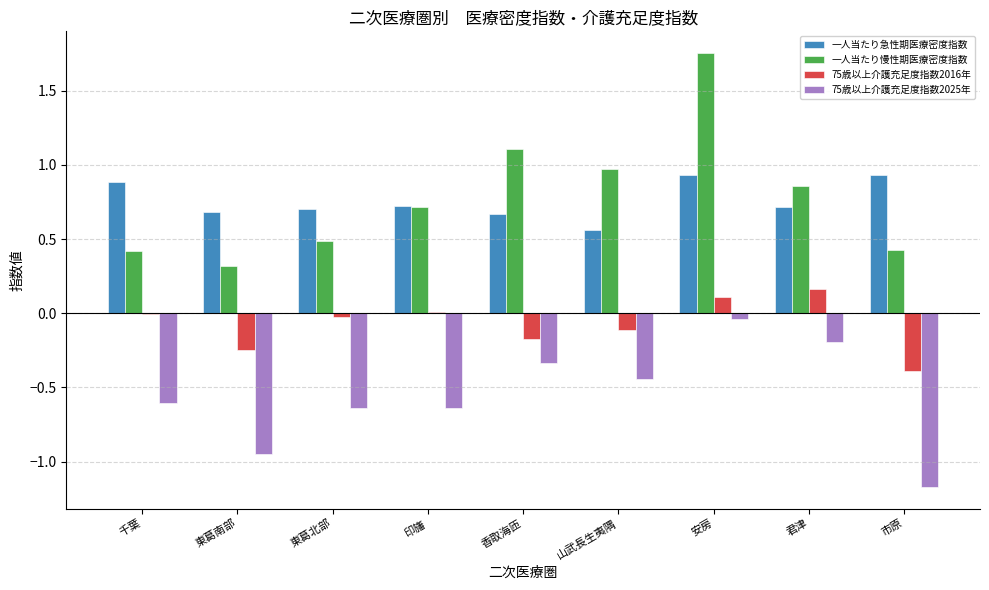

At which category is the sum across all series the highest?

安房